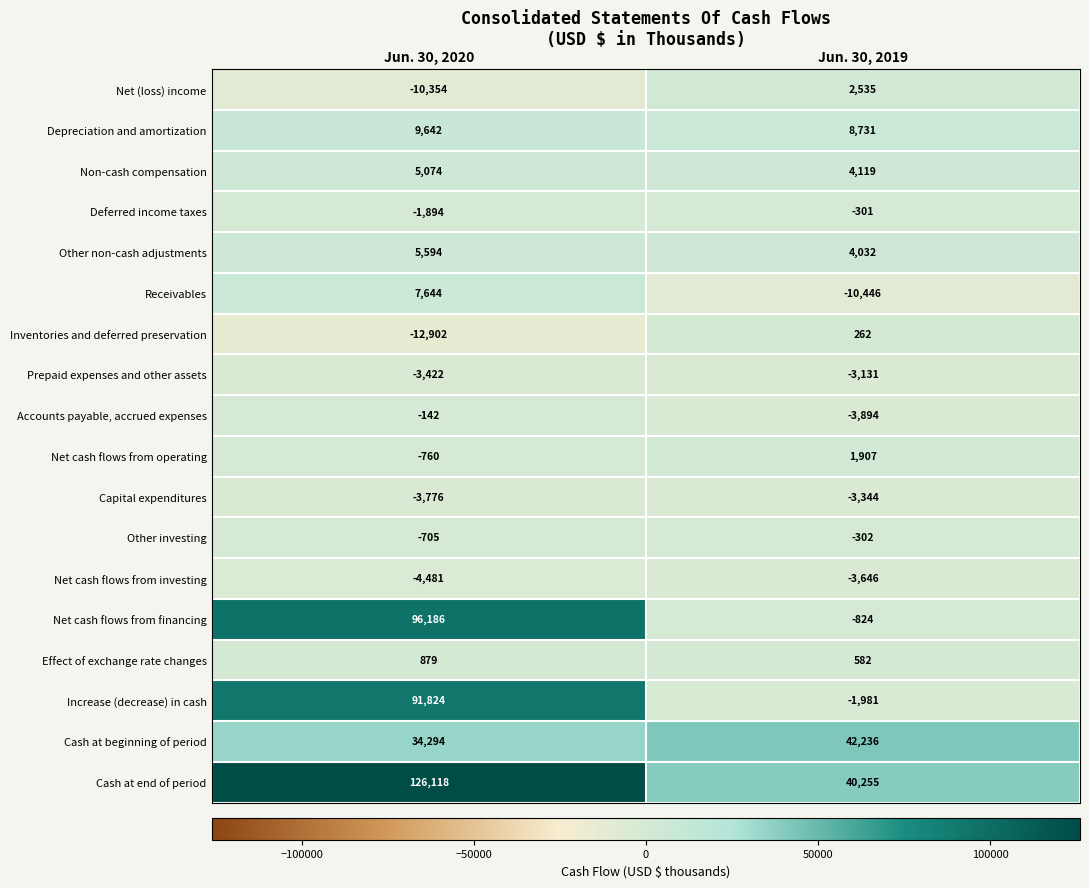

What is the maximum value shown in the chart?

126118